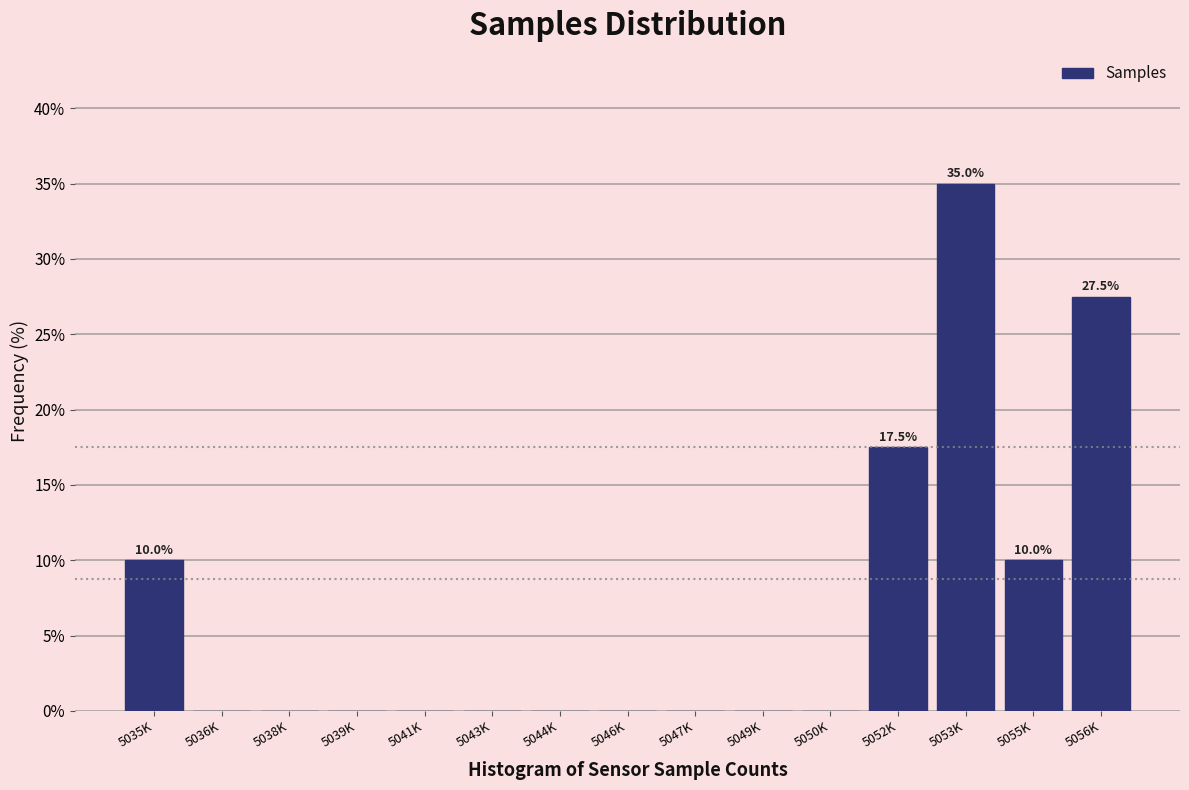

Reading left to right, transcribe all the data shown in this chart.

5035K=10.0	5036K=0.0	5038K=0.0	5039K=0.0	5041K=0.0	5043K=0.0	5044K=0.0	5046K=0.0	5047K=0.0	5049K=0.0	5050K=0.0	5052K=17.5	5053K=35.0	5055K=10.0	5056K=27.5